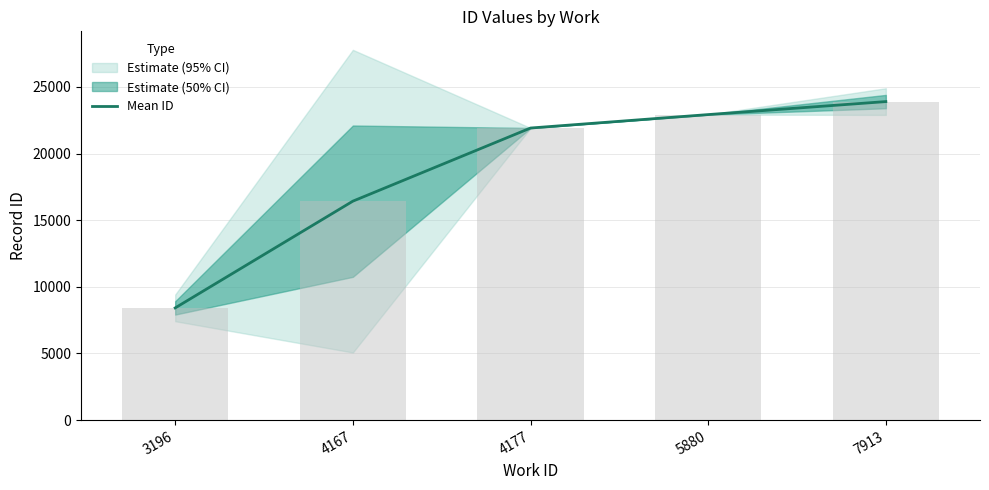

Are the bars horizontal?

No